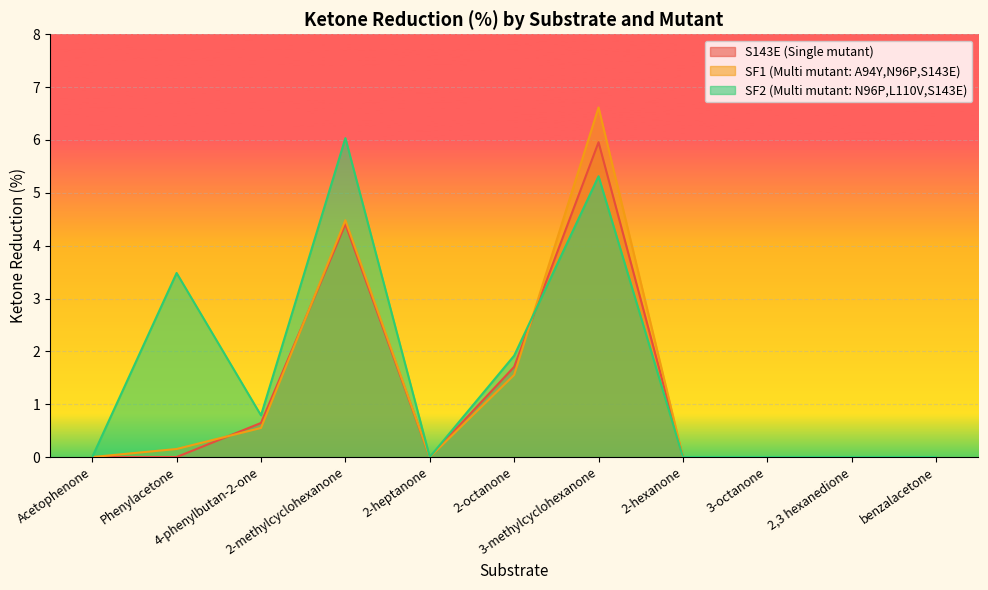

Rank the categories by S143E (Single mutant) value from lowest to highest.

Acetophenone, Phenylacetone, 2-heptanone, 2-hexanone, 3-octanone, 2,3 hexanedione, benzalacetone, 4-phenylbutan-2-one, 2-octanone, 2-methylcyclohexanone, 3-methylcyclohexanone